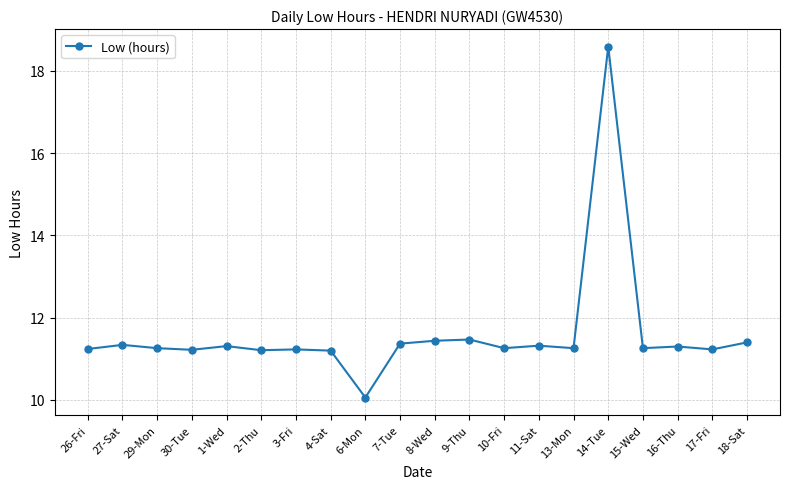

Which category has the lowest value across all series?

6-Mon